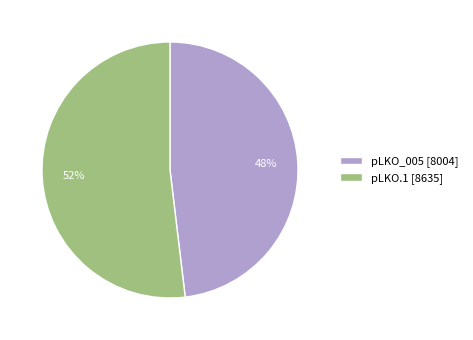

Do pLKO.1 [8635] and pLKO_005 [8004] together represent more than half of the pie?

Yes